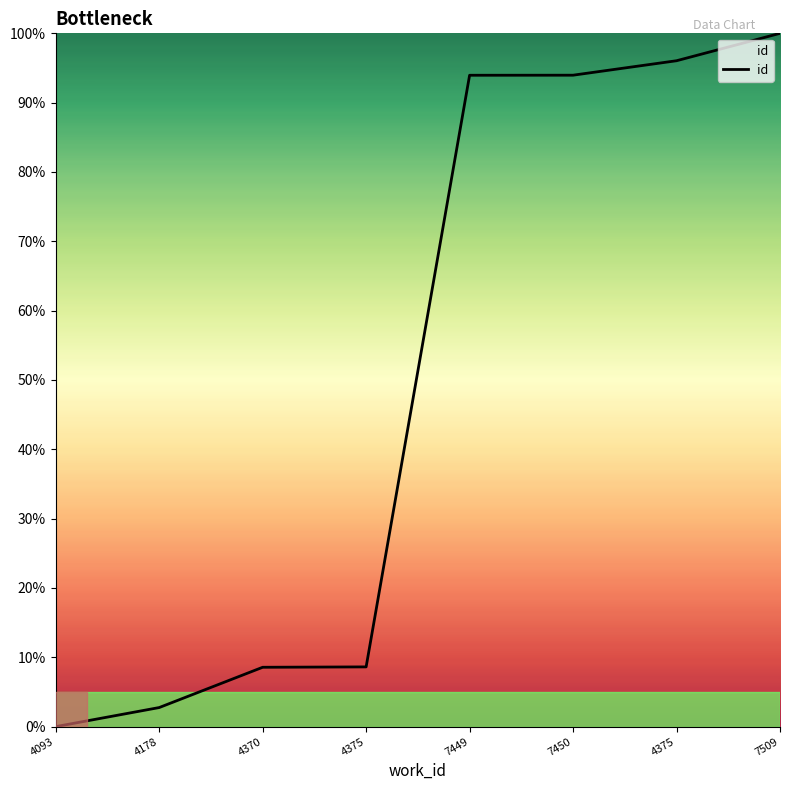

Does the chart have visible grid lines?

No